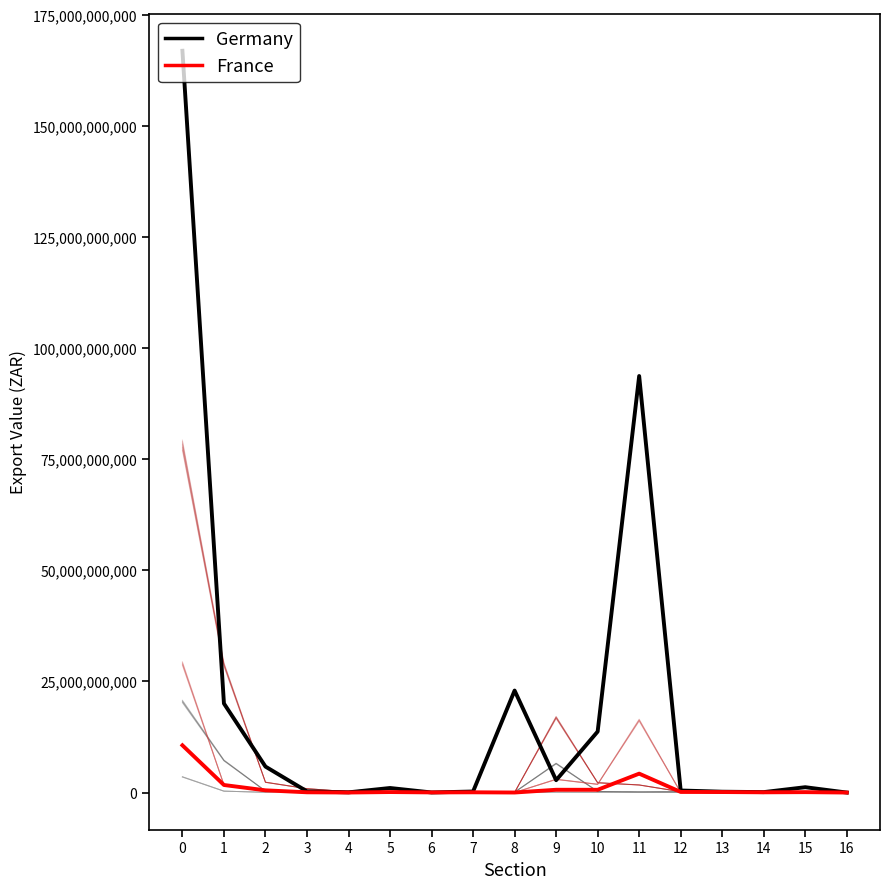

Rank the series at 16 from highest to lowest value.

France, Germany